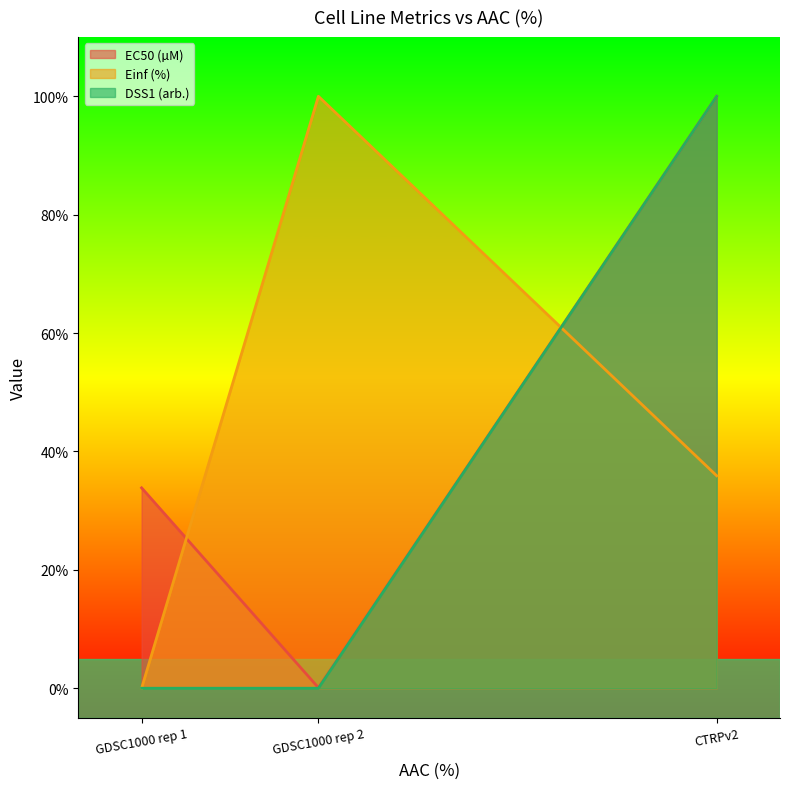

What is the highest value of the EC50 (µM) series?

100.0